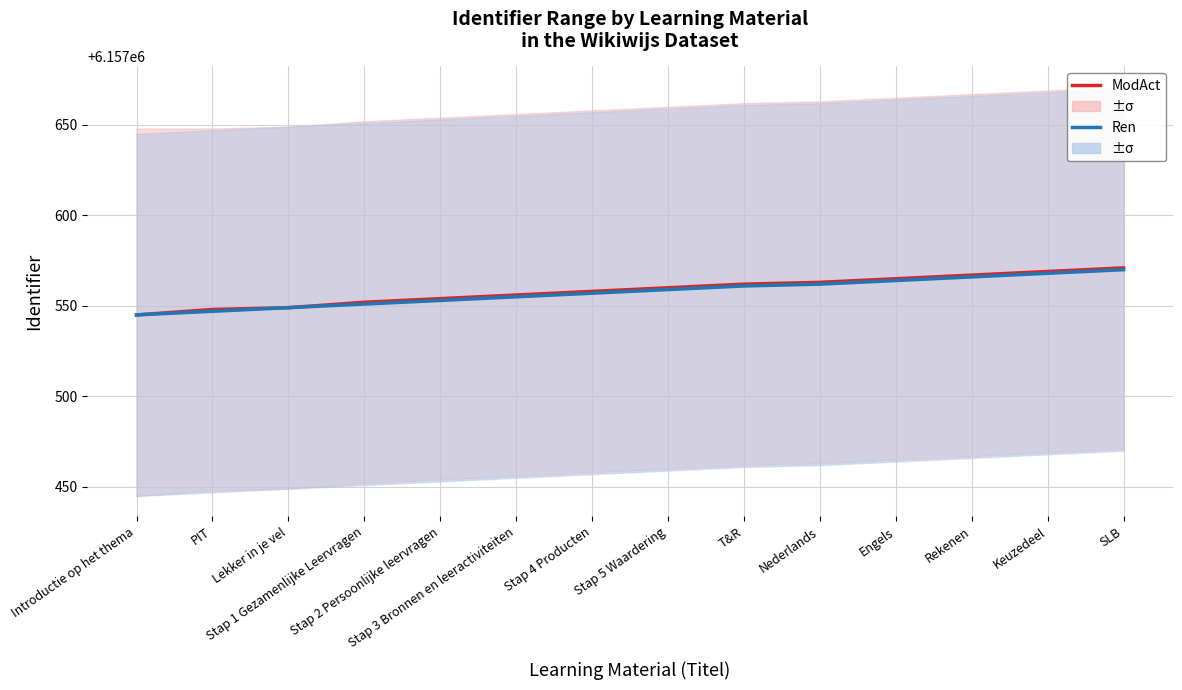

Which series has the largest range (max minus min)?

ModAct